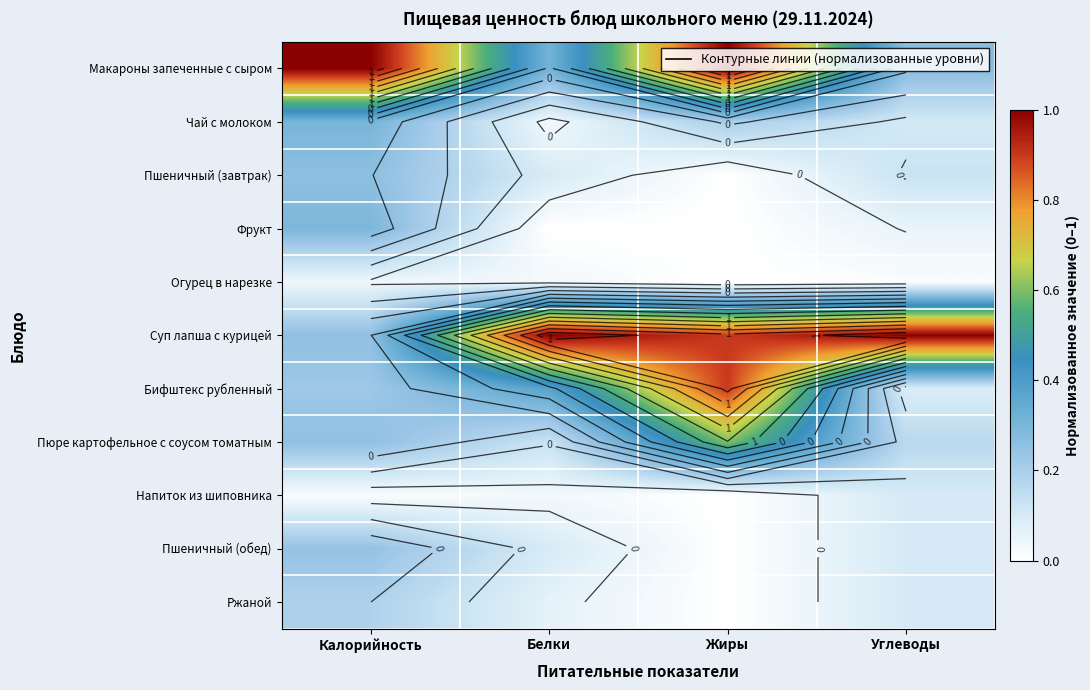

The value of Суп лапша с курицей at Углеводы is 1.0. True or false?

True